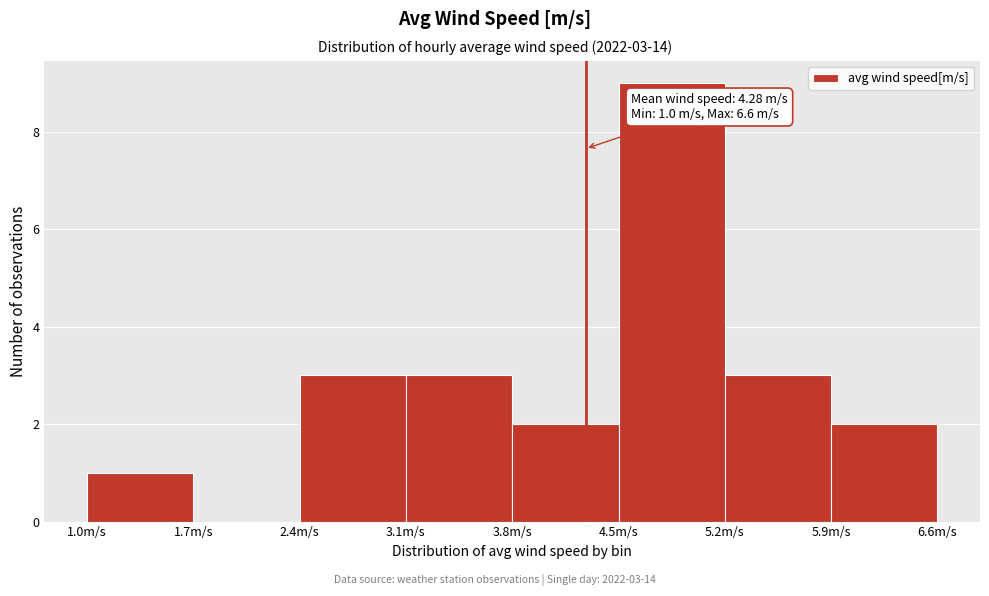

Which range on the x-axis has the tallest bar?

4.5 to 5.2